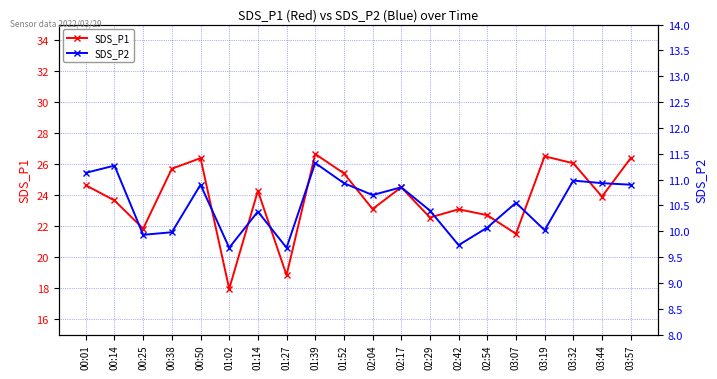

Which has a higher value, 02:17 or 00:14?

02:17